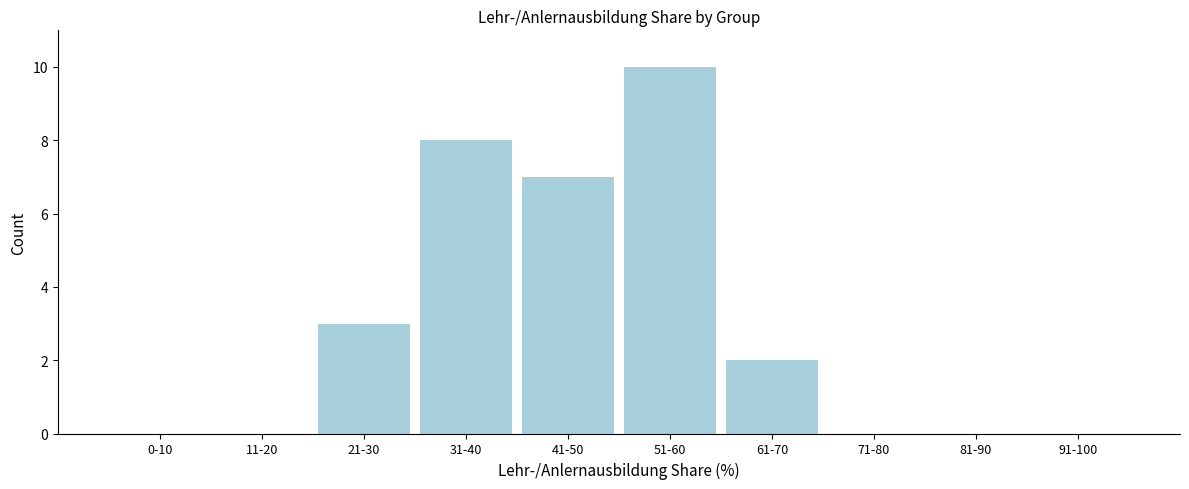

Reading left to right, extract all data points from this chart.

0-10=0	11-20=0	21-30=3	31-40=8	41-50=7	51-60=10	61-70=2	71-80=0	81-90=0	91-100=0